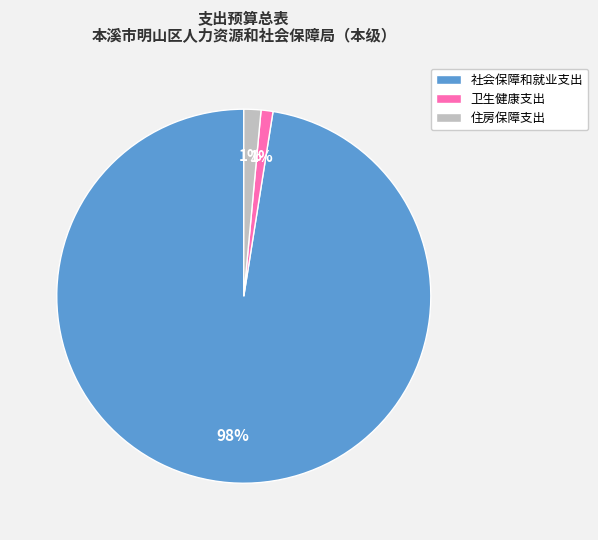

True or false: 卫生健康支出 accounts for 1% of the total.

True